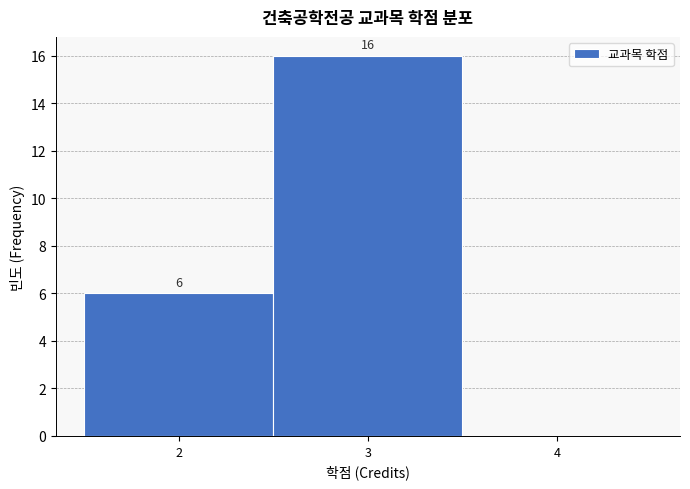

Which range on the x-axis has the tallest bar?

2.5 to 3.5